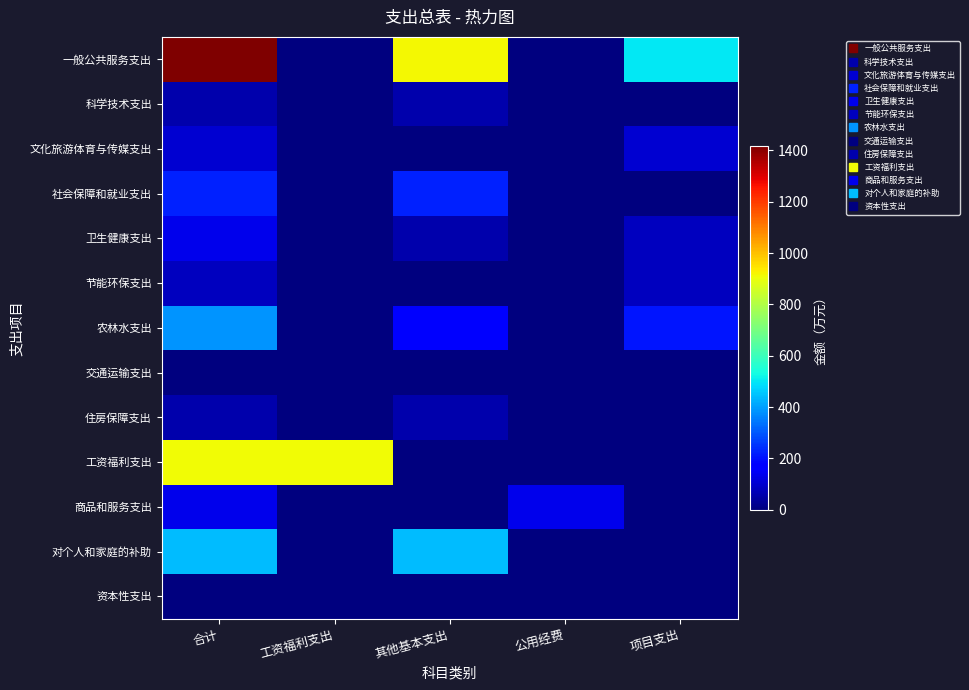

At which category does the chart reach its peak across all series?

合计